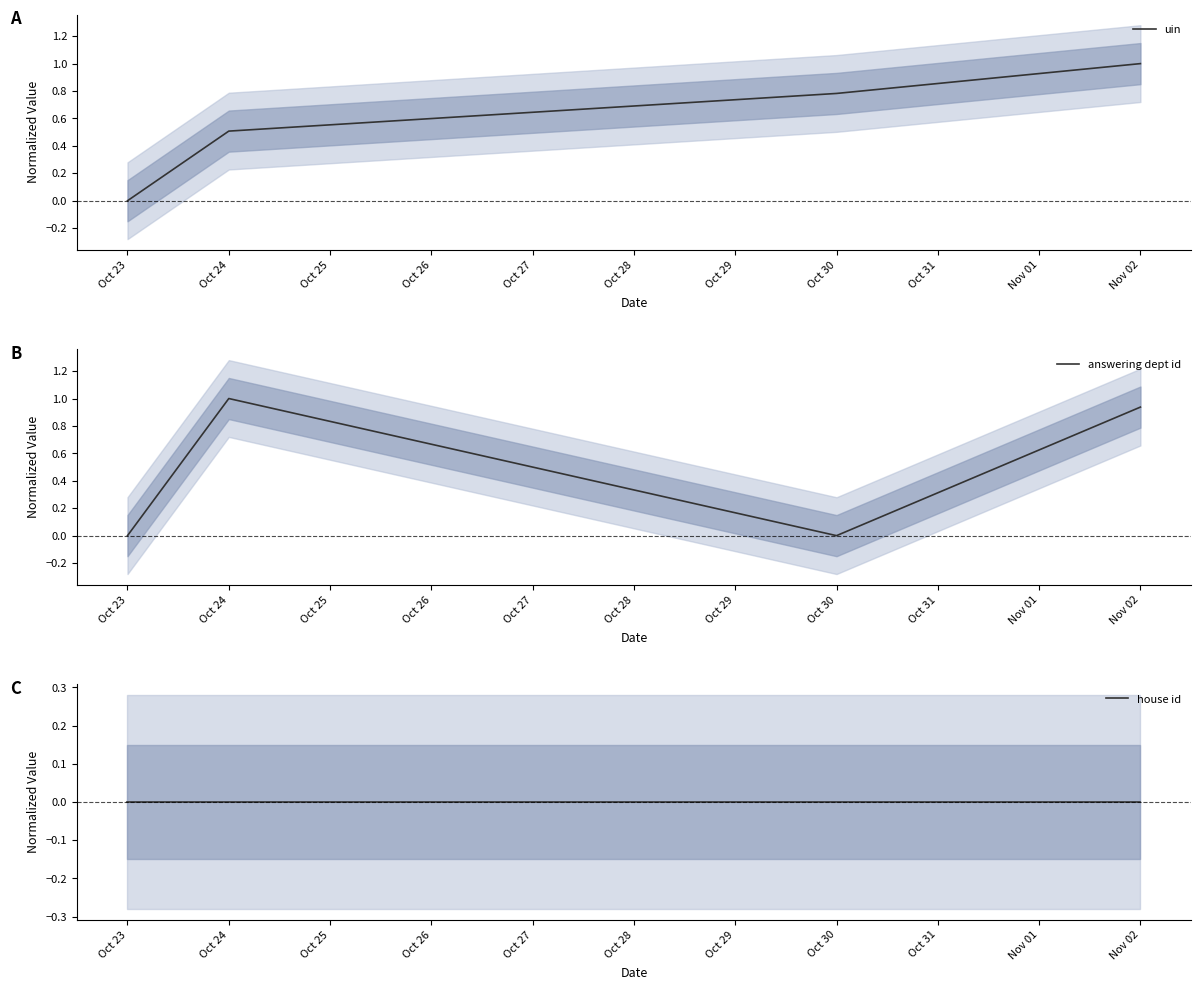

Which category has the lowest value in the house id series?

Oct 23